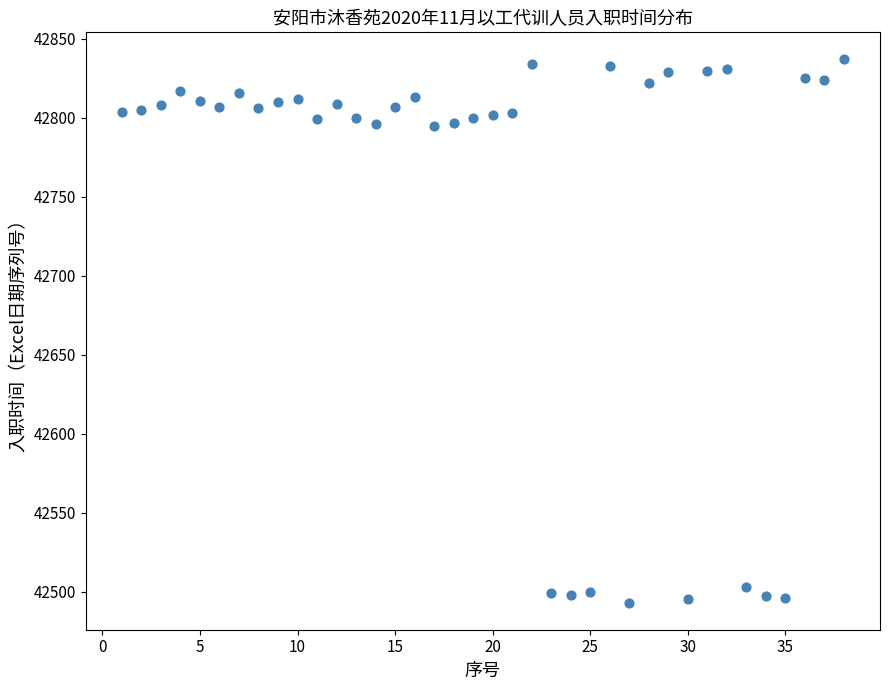

What is the range of Y values (max minus min)?

344